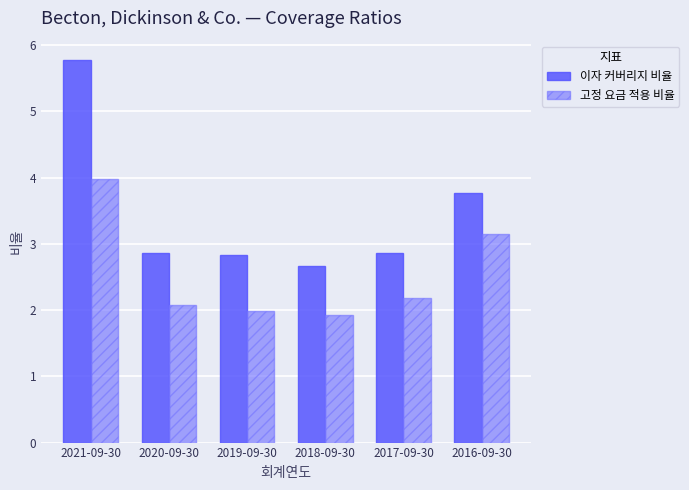

List the series in order of their overall mean, lowest first.

고정 요금 적용 비율, 이자 커버리지 비율